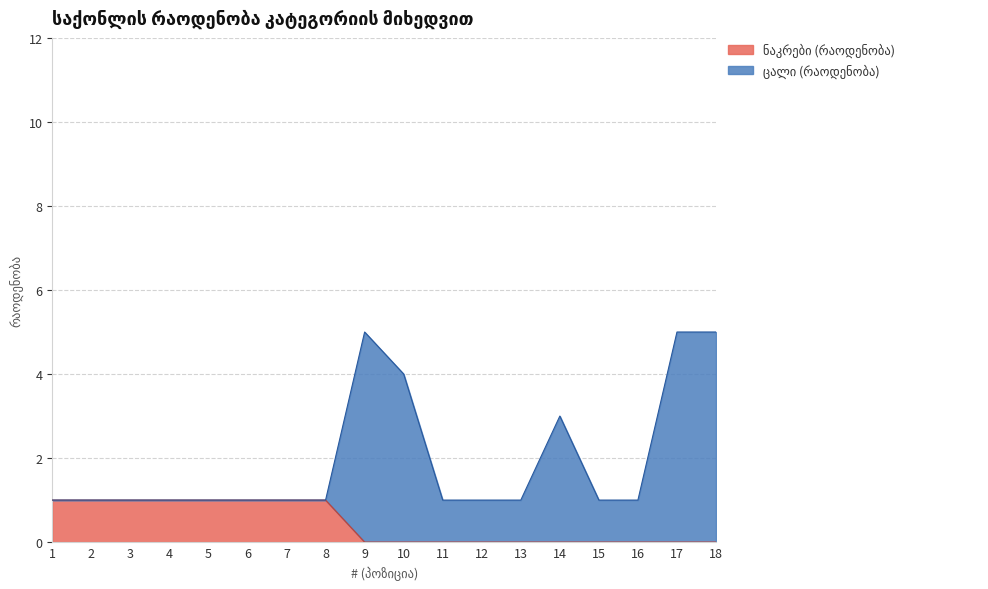

How many values are between 0 and 1?

18